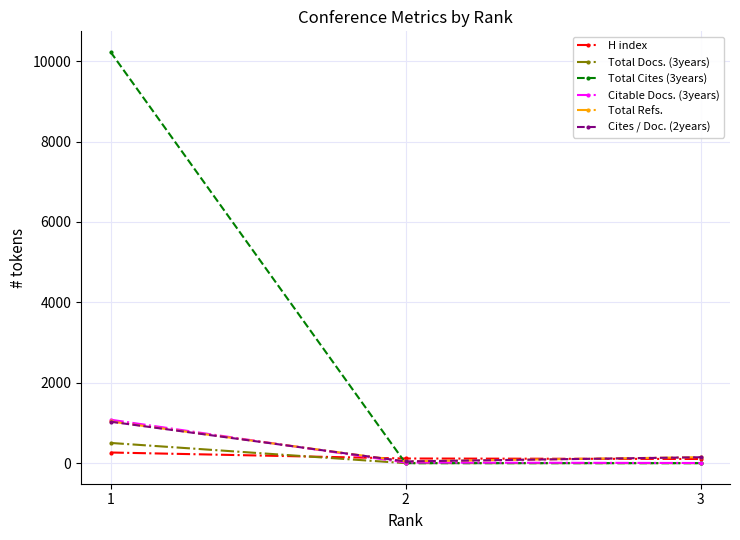

The value of Cites / Doc. (2years) at 1 is 1031. True or false?

True